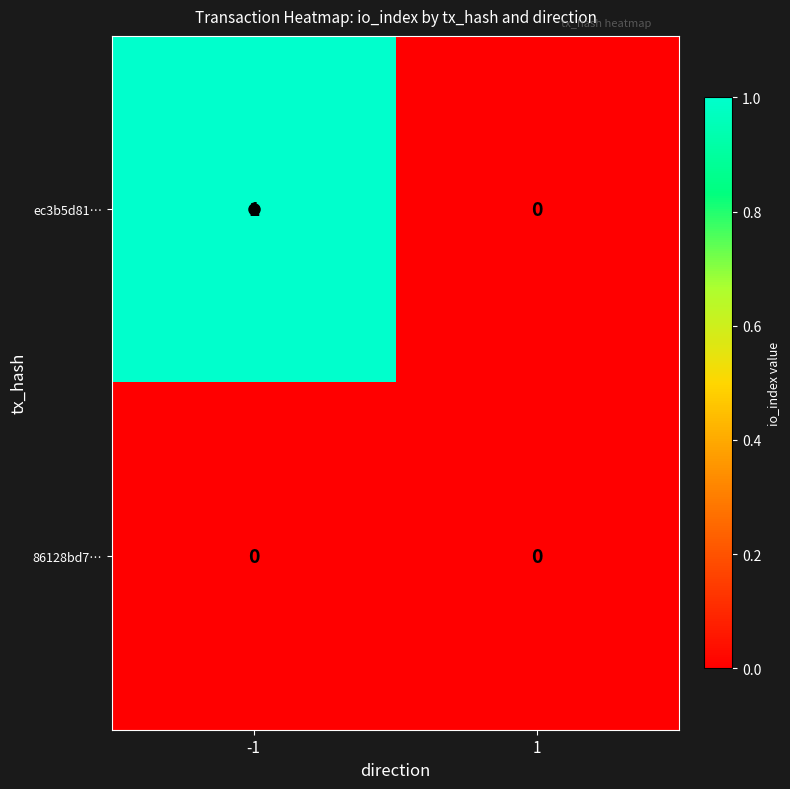

At -1, list the series in order from largest to smallest.

ec3b5d81…, 86128bd7…